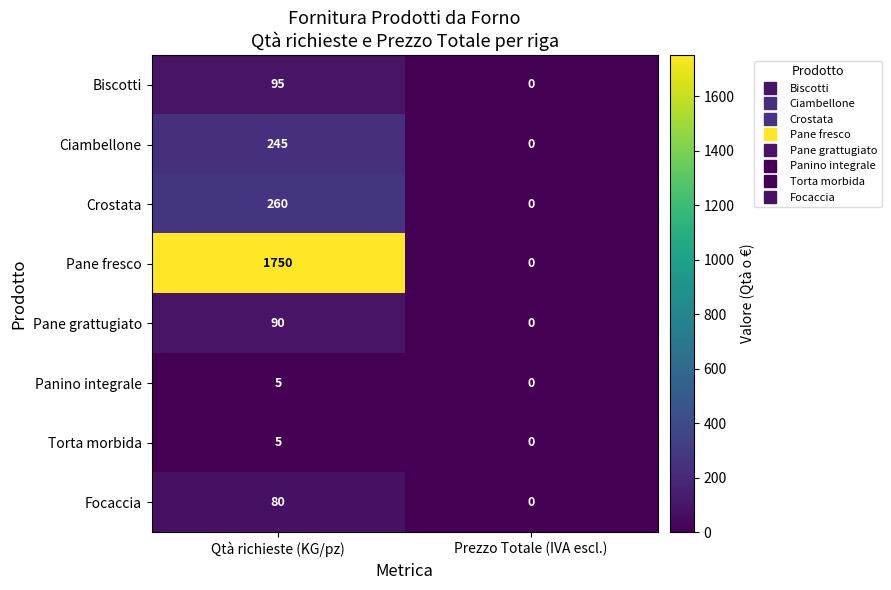

At which category is the sum across all series the highest?

Qtà richieste (KG/pz)